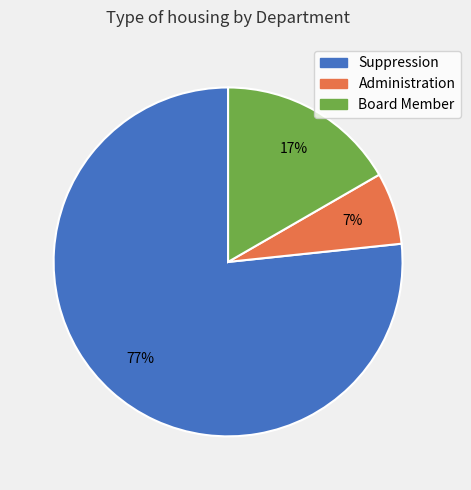

Which has a higher value, Administration or Board Member?

Board Member